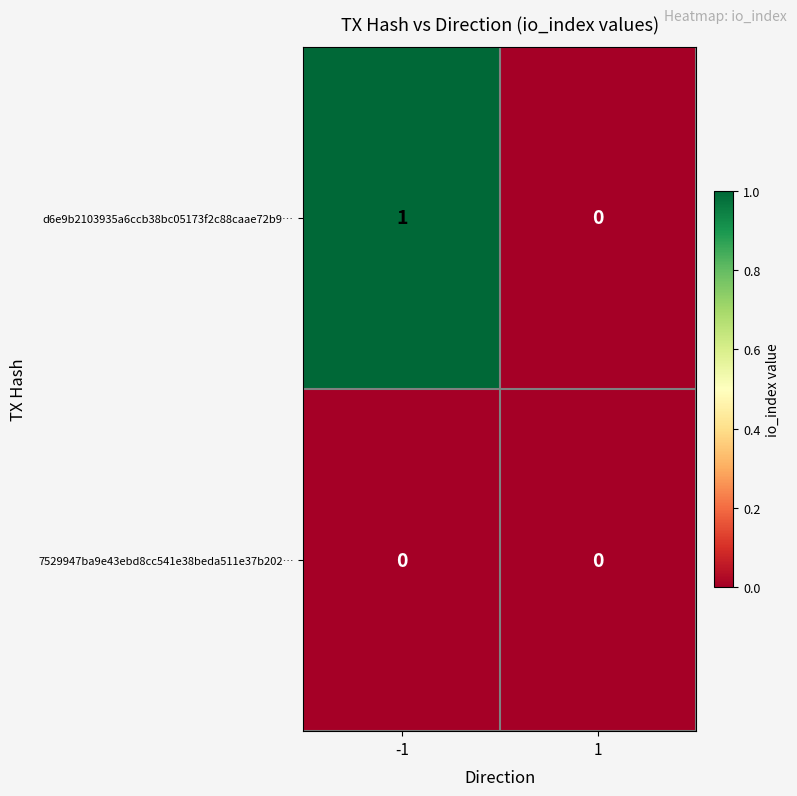

The value of d6e9b2103935a6ccb38bc05173f2c88caae72b9… at 1 is 0. True or false?

True